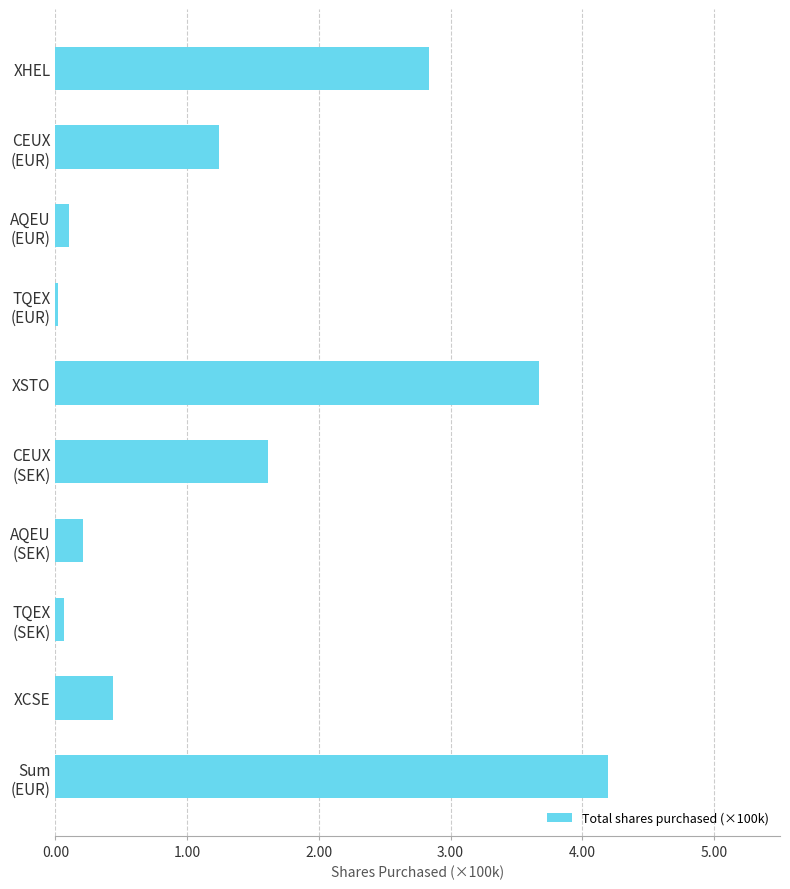

Are the bars horizontal?

Yes